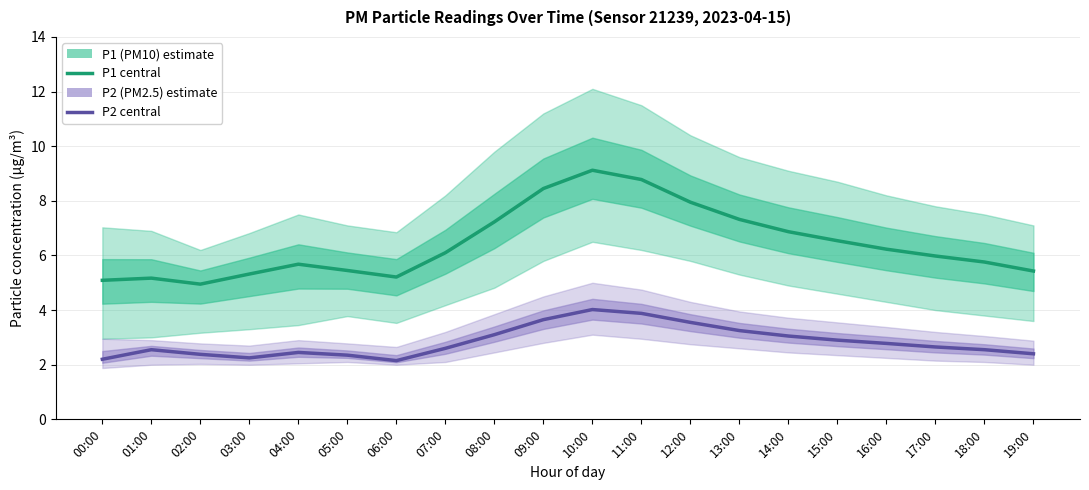

Which series has the largest range (max minus min)?

P1 (PM10) estimate